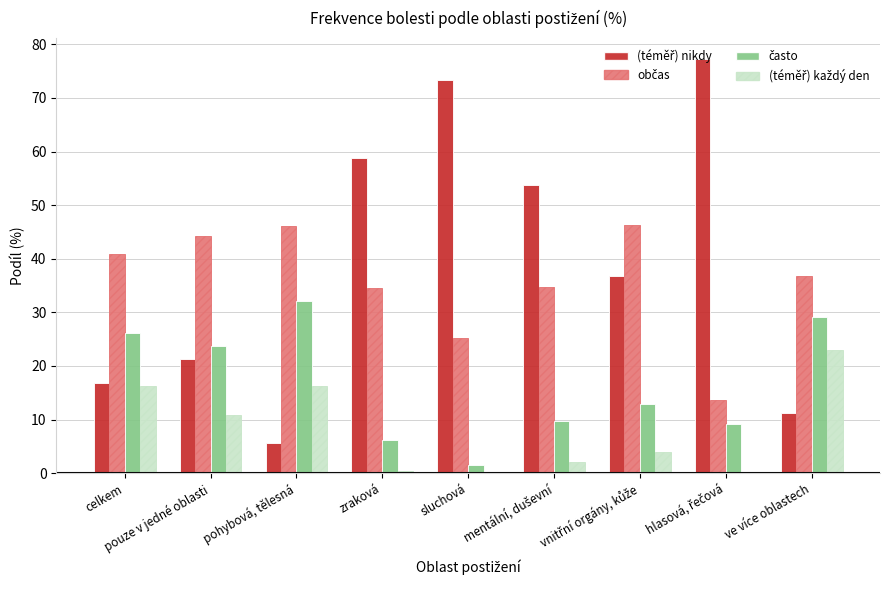

What is the maximum value shown in the chart?

77.3